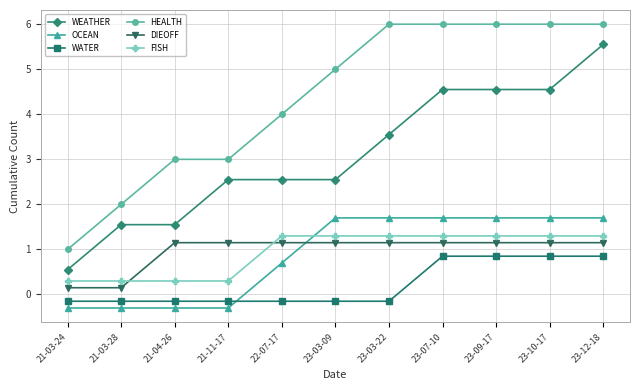

What is the maximum value shown in the chart?

6.0